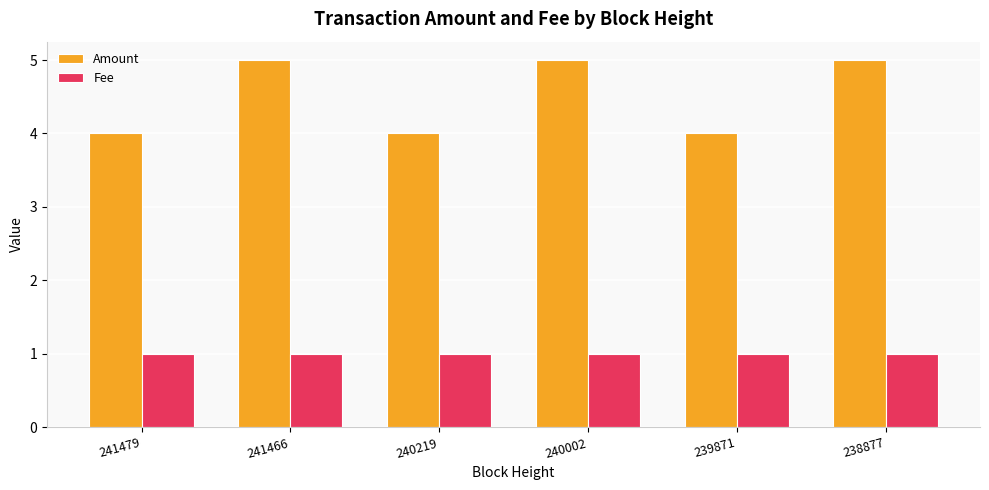

At 239871, list the series in order from smallest to largest.

Fee, Amount